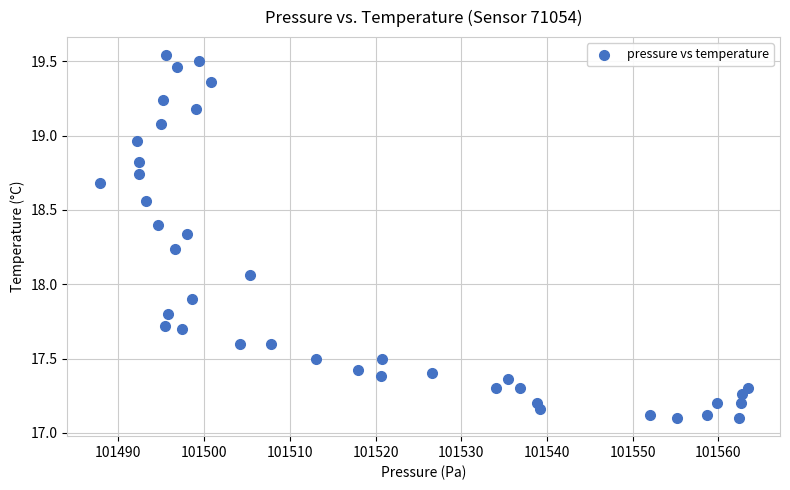

What is the range of X values (max minus min)?

75.6